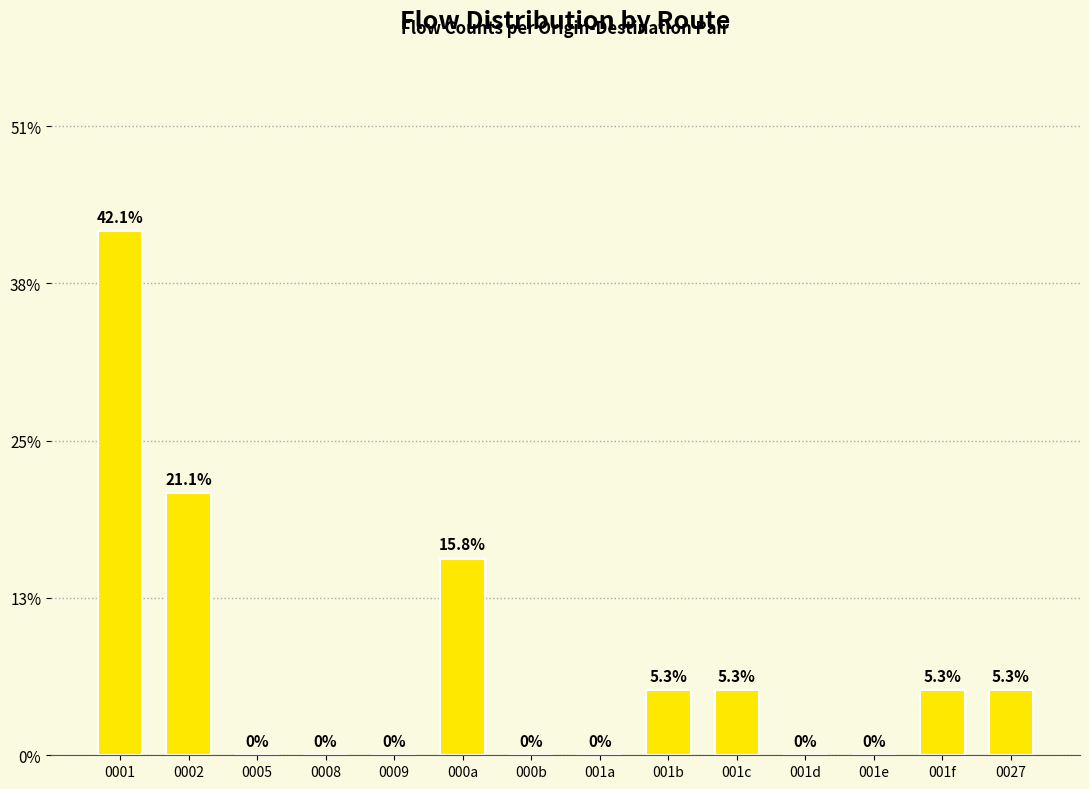

What is the difference between the maximum and second lowest values?

0.4